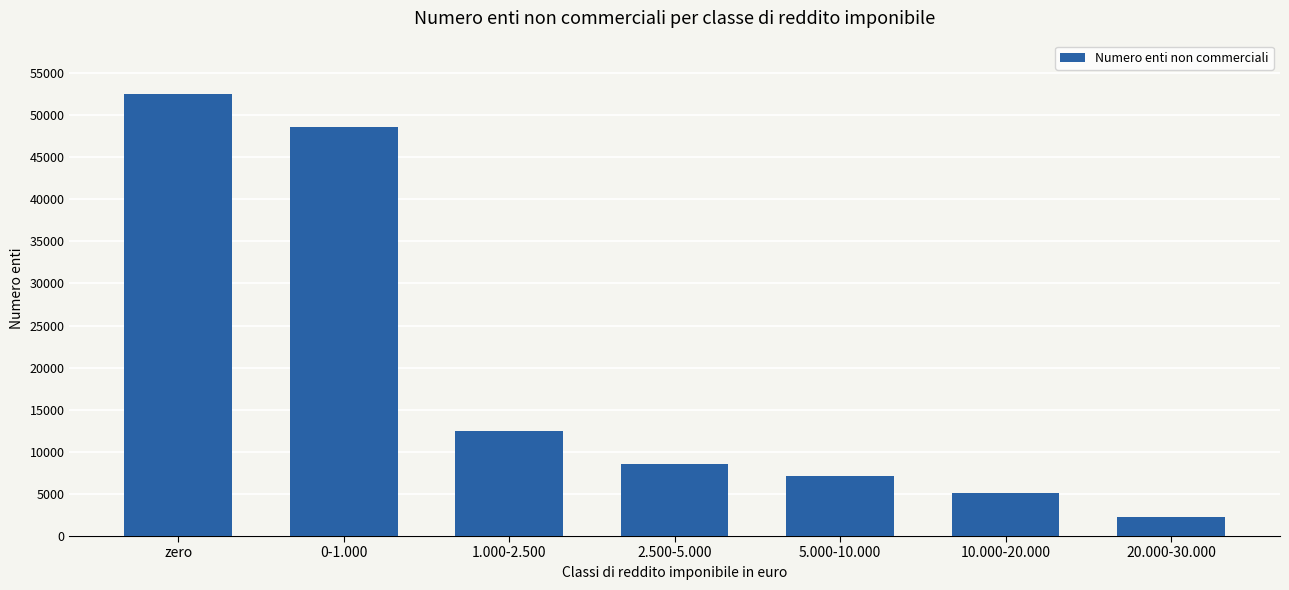

What is the ratio of the value at 2.500-5.000 to the value at 10.000-20.000?

1.7